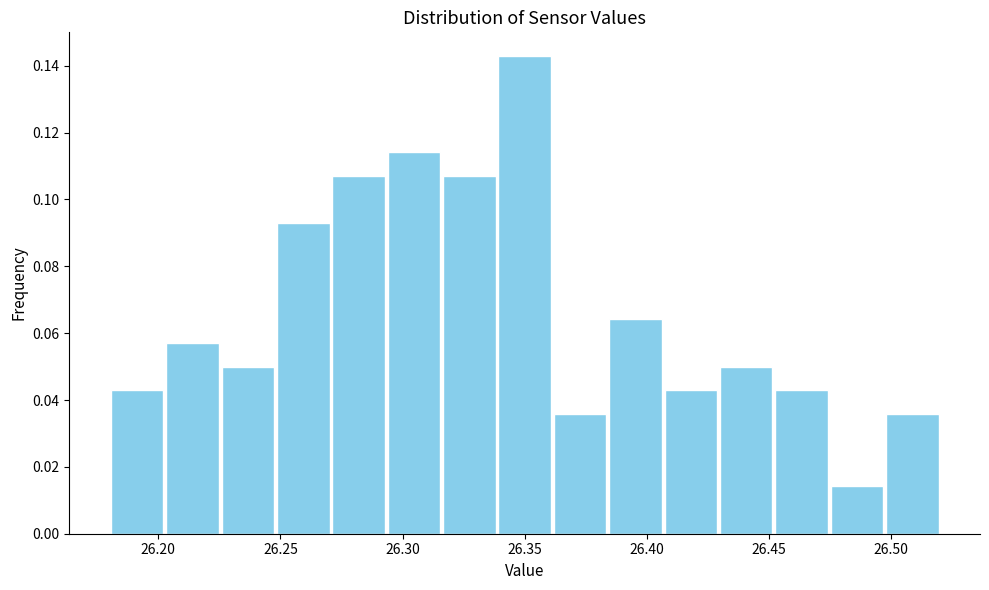

Reading left to right, transcribe this chart: for each bar, give the range it covers on the x-axis and its height. Neither the bar edges nor the heights are printed on the chart, so give them approximately, as read against the axes.

26.180 to 26.205: 0.042
26.205 to 26.225: 0.058
26.225 to 26.250: 0.050
26.250 to 26.270: 0.092
26.270 to 26.295: 0.108
26.295 to 26.315: 0.114
26.315 to 26.340: 0.108
26.340 to 26.360: 0.142
26.360 to 26.385: 0.036
26.385 to 26.405: 0.064
26.405 to 26.430: 0.042
26.430 to 26.450: 0.050
26.450 to 26.475: 0.042
26.475 to 26.495: 0.014
26.495 to 26.520: 0.036